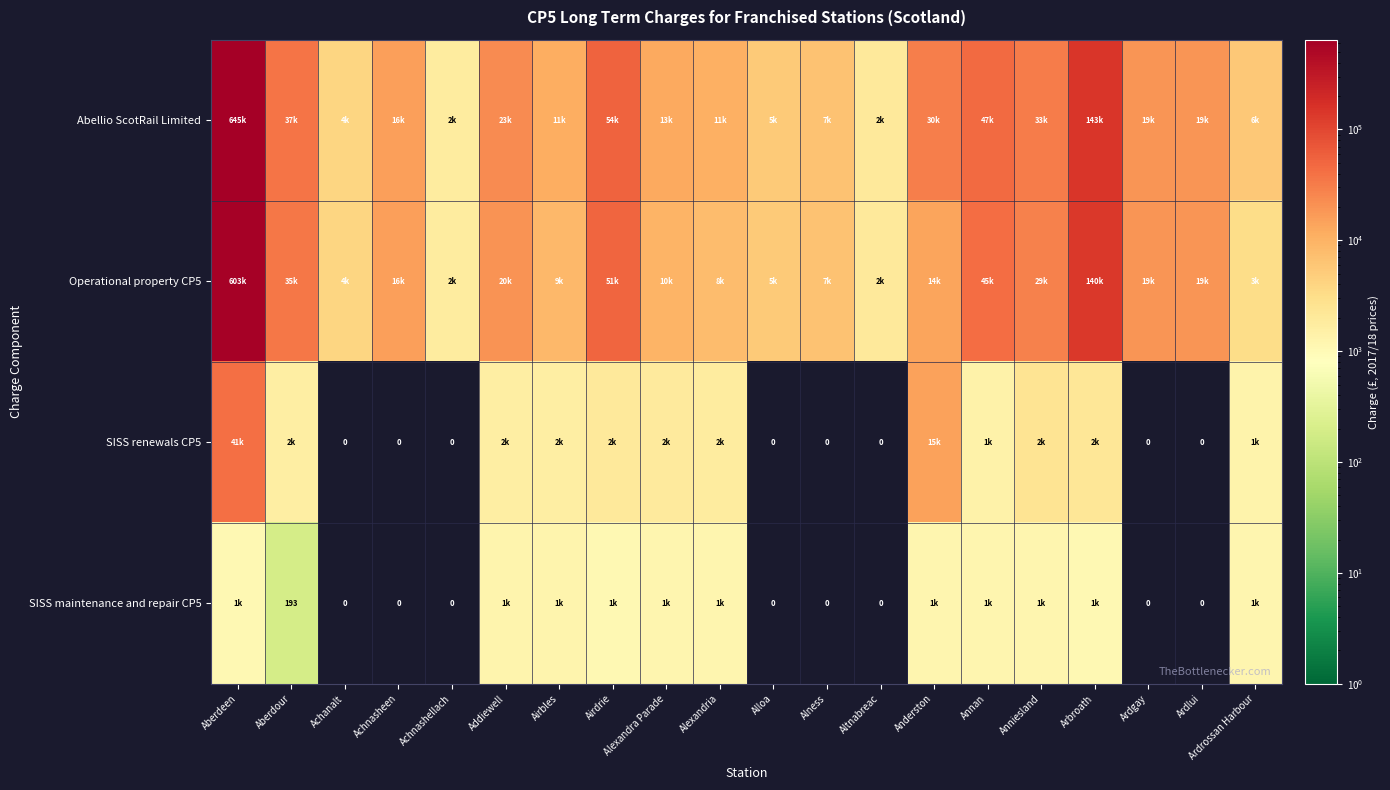

Which category has the lowest value in the Abellio ScotRail Limited series?

Achnashellach